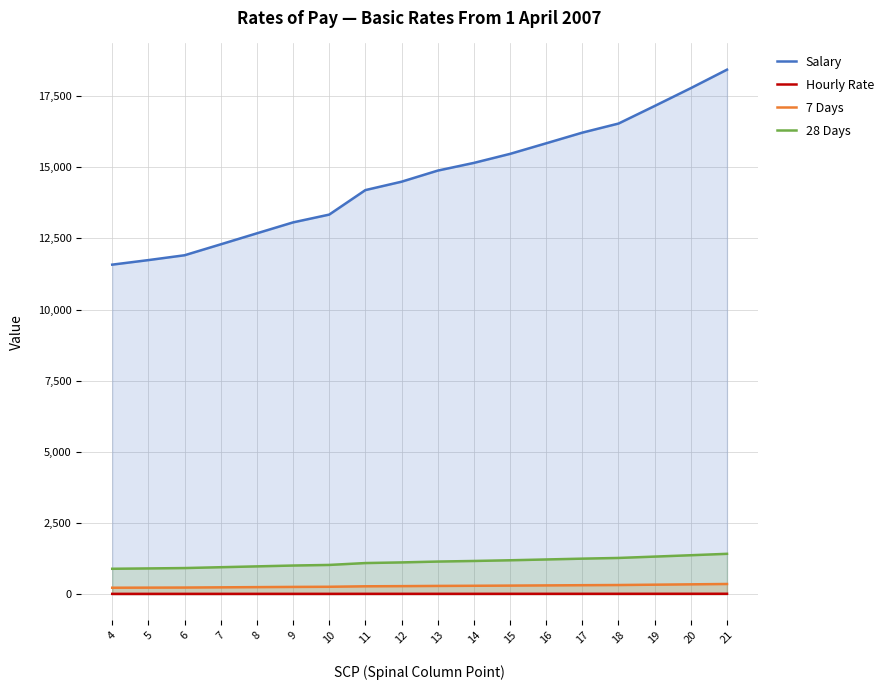

What is the average value of the 28 Days series?

1119.8